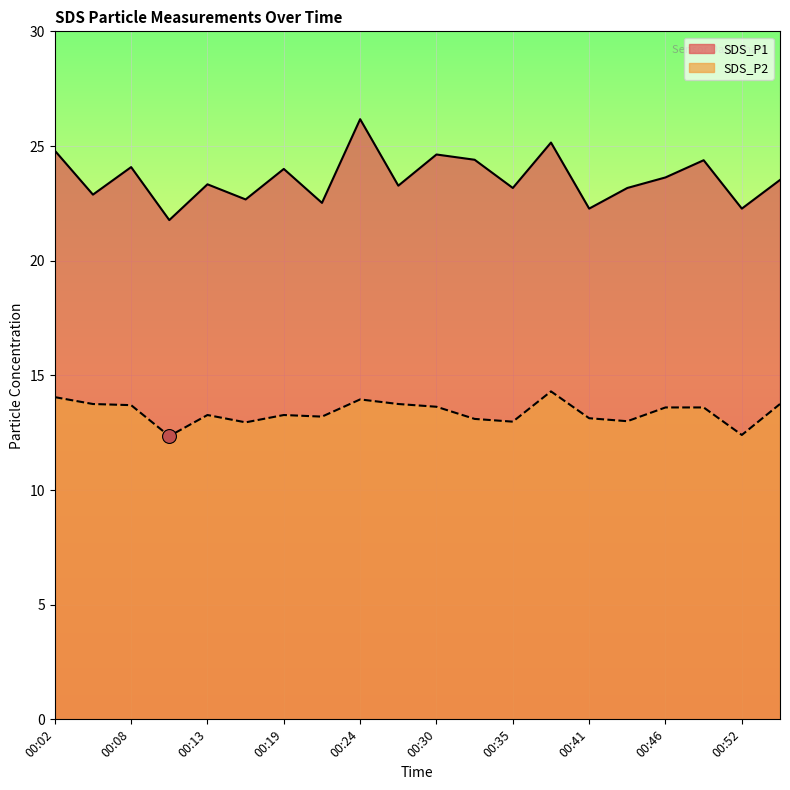

At which category is the sum across all series the highest?

00:24